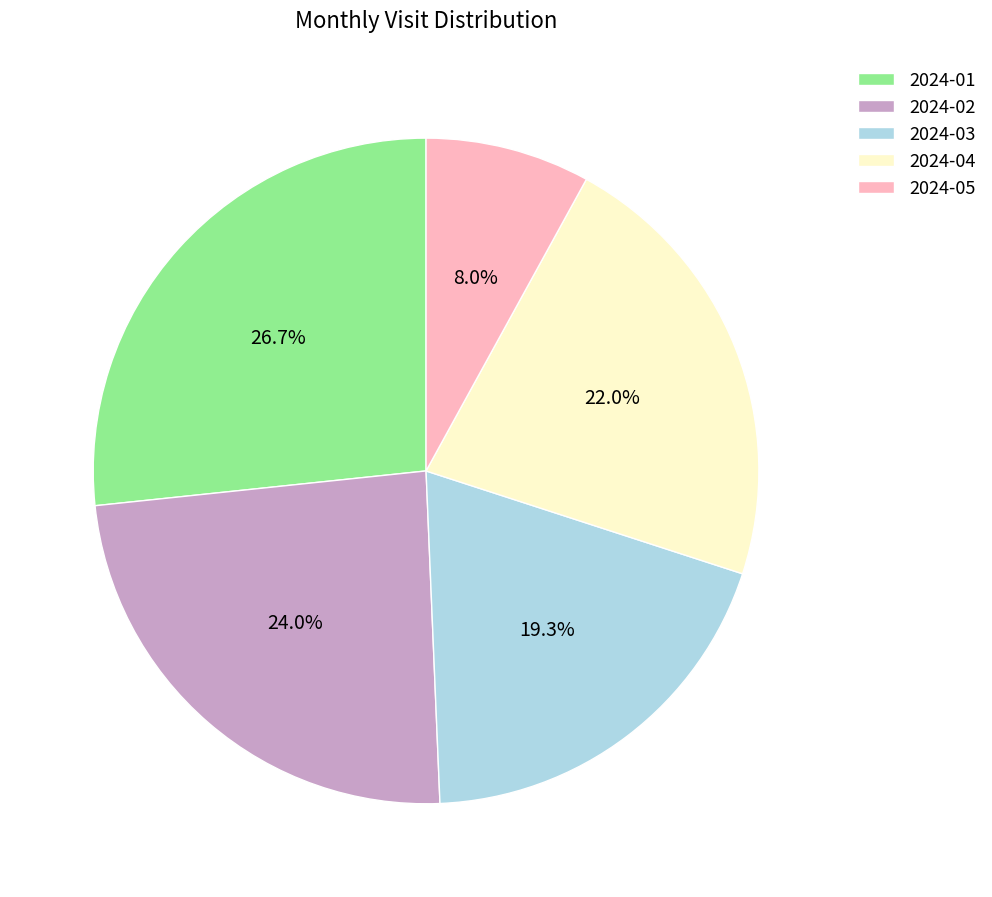

To the nearest percent, what is the difference between the 2024-04 and 2024-02 slice percentages?

2%